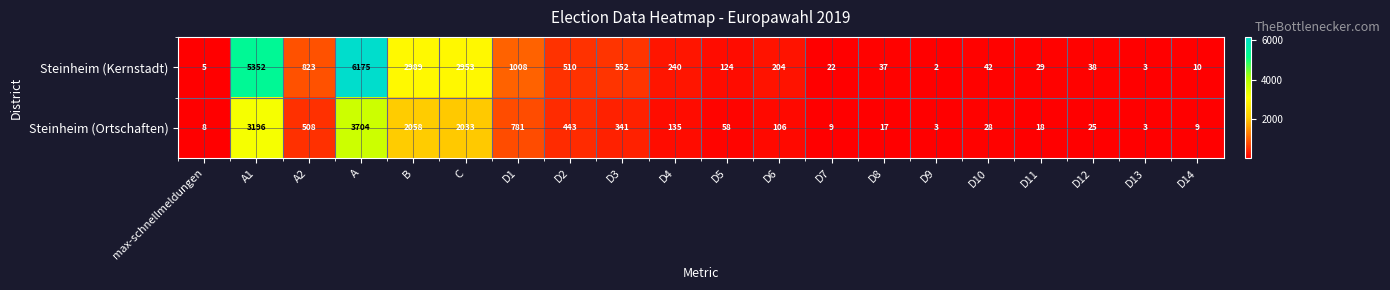

What is the spread (max minus min) of values at C?

920